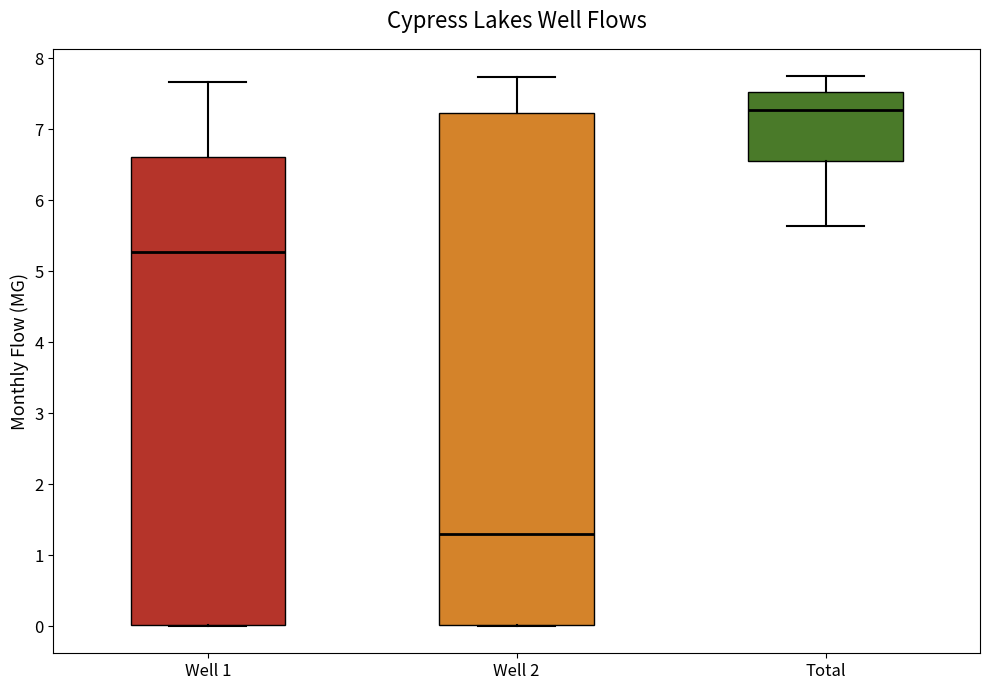

Which box is the tallest, from its lower edge to its upper edge?

Well 2